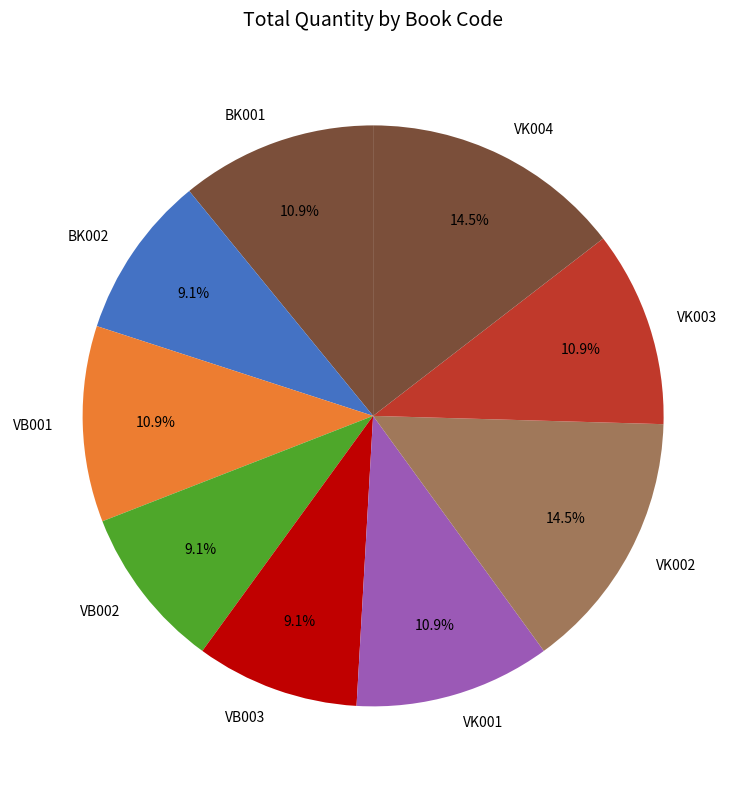

What portion of the pie excludes VK002?

85.5%